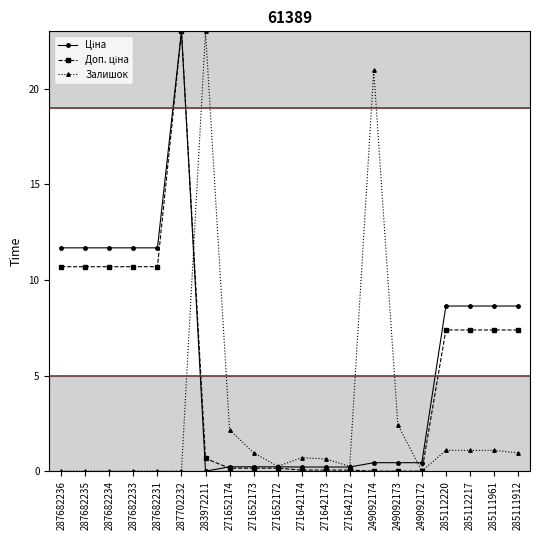

How many lines are shown in the chart?

3